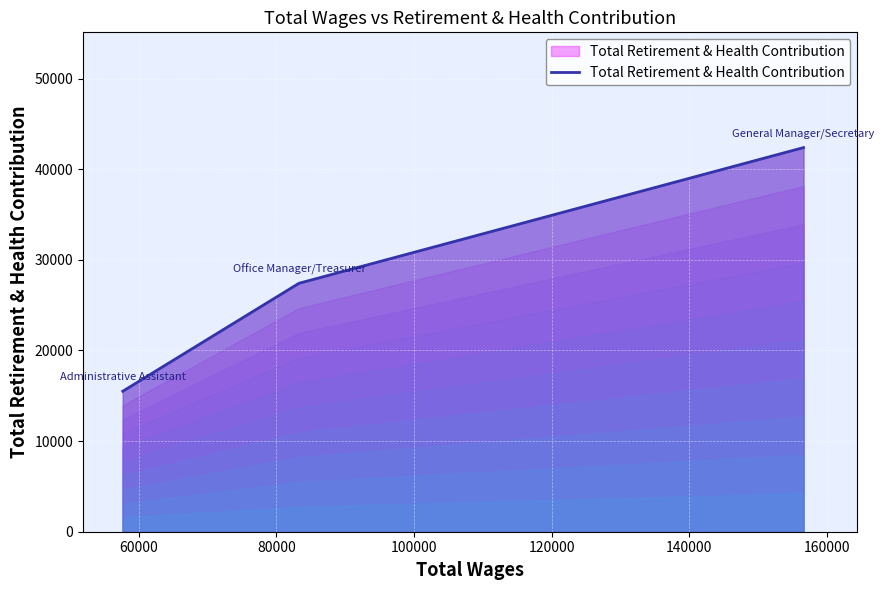

How many lines are shown in the chart?

1